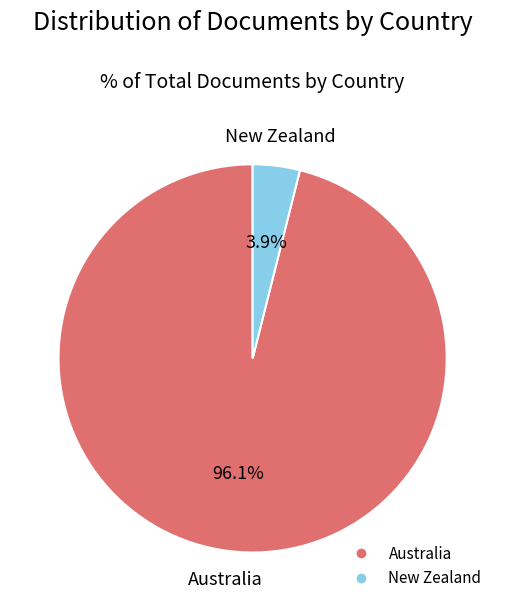

Is there a majority slice in this chart?

Yes